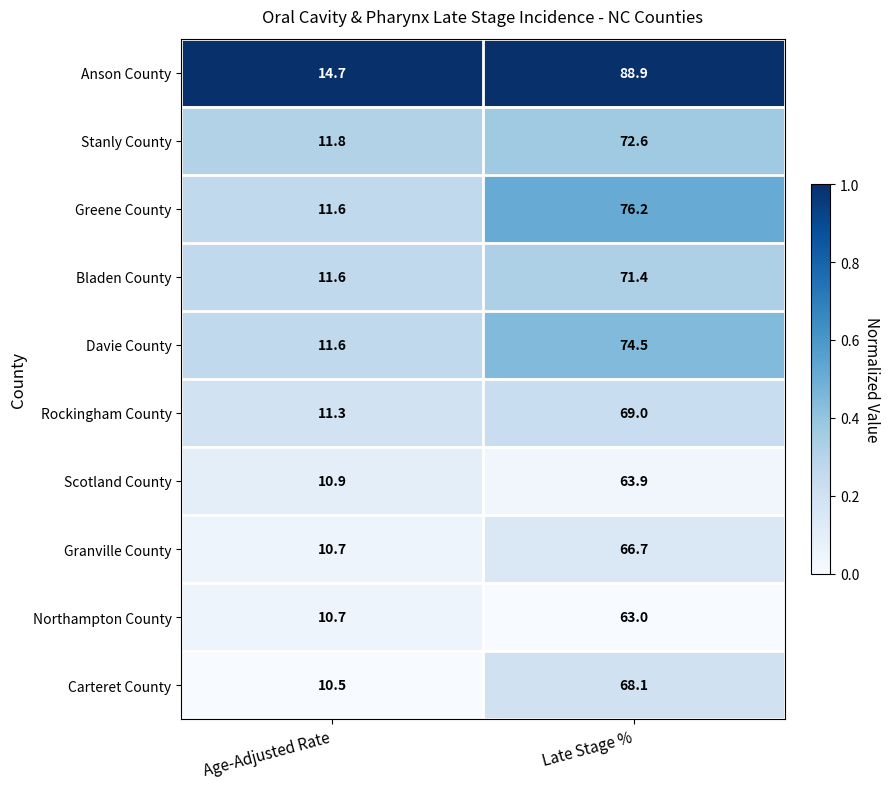

Between Age-Adjusted Rate and Late Stage %, which series saw the biggest shift?

Anson County